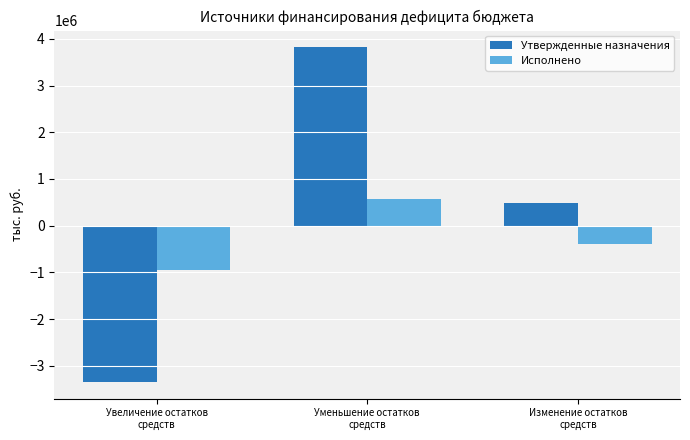

What is the maximum value shown in the chart?

3820454.0